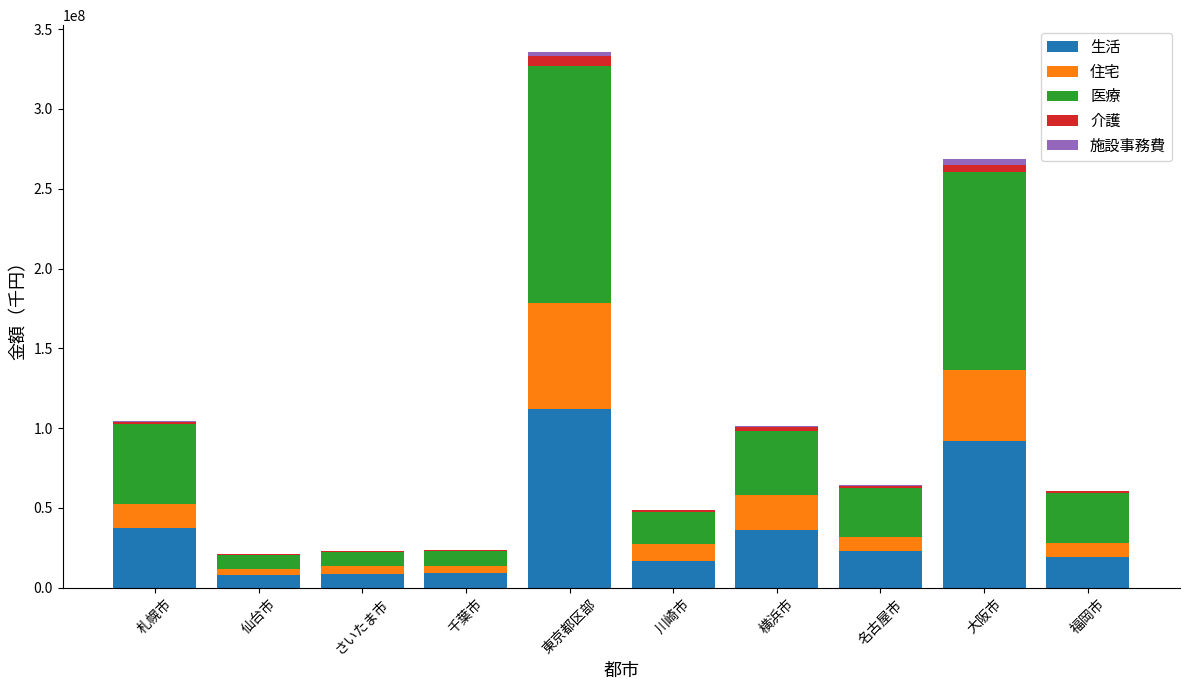

The 生活 series shows 29359147 at 川崎市. True or false?

False